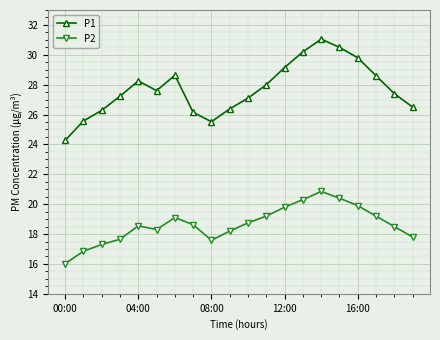

What is the value of the P2 point at the 13th from the left?

19.8